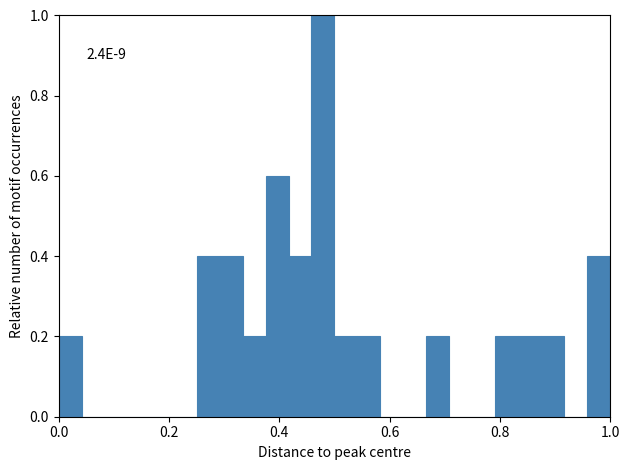

Read against the x-axis, roughly where is the centre of the tallest bar?

0.48